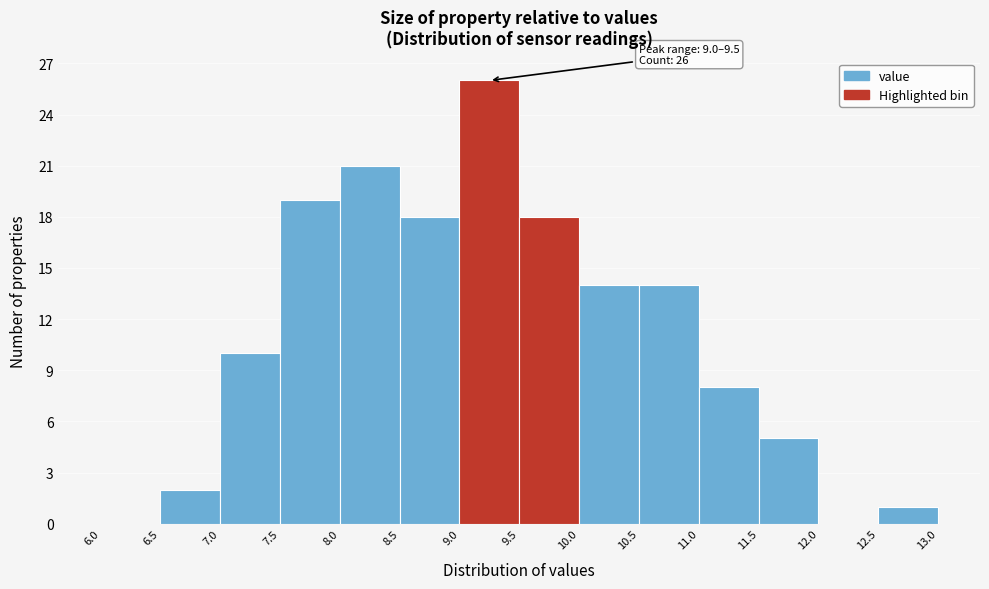

Over which range of the x-axis is the bar tallest?

9.0 to 9.5